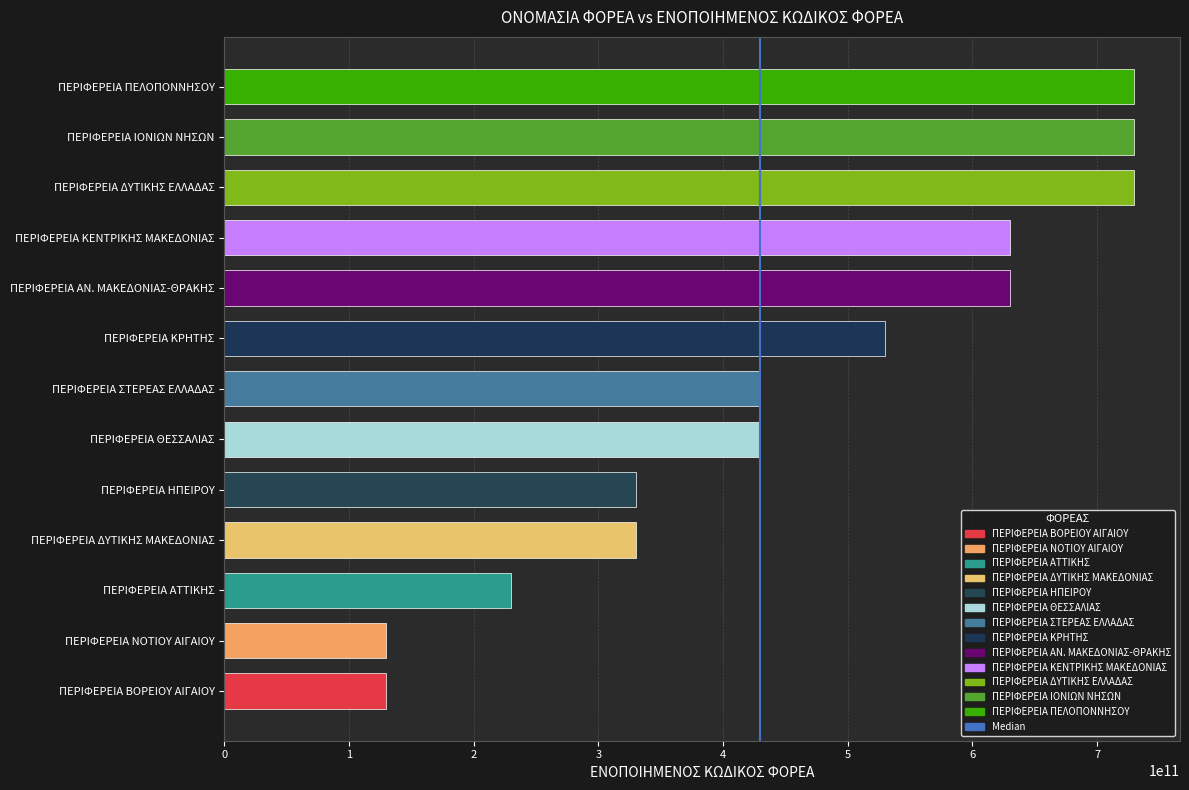

What is the average value?

460779301776